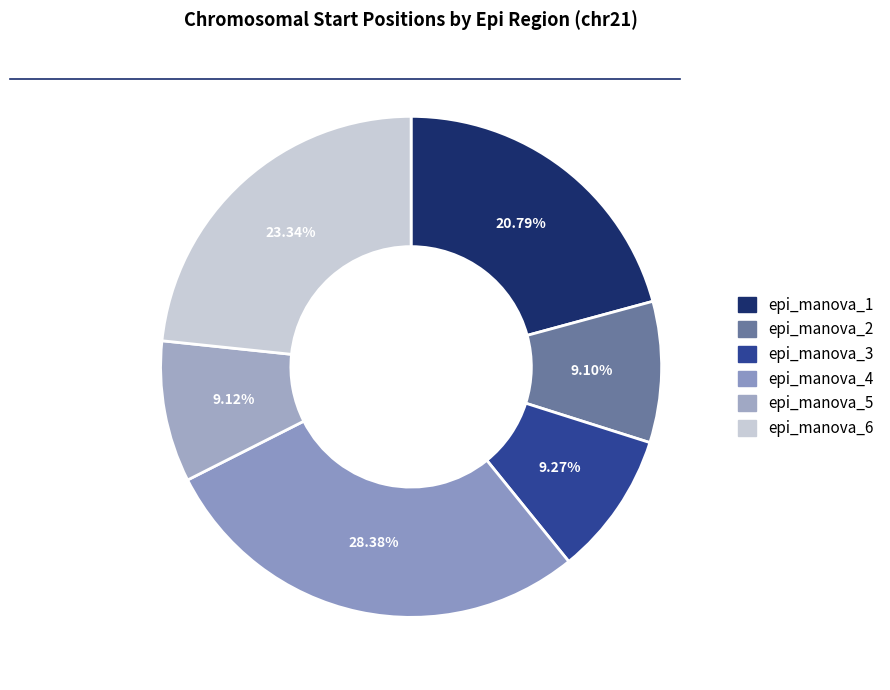

What percentage is the epi_manova_5 slice, to the nearest percent?

9%